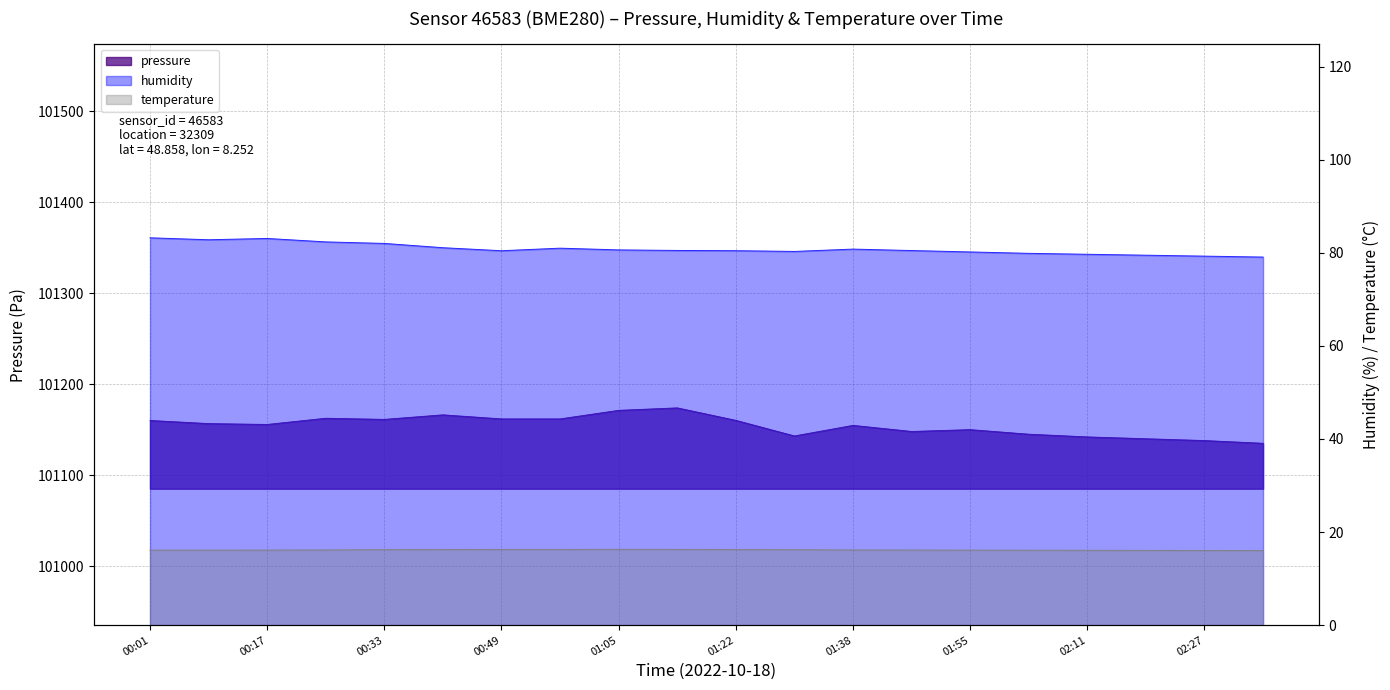

What is the difference between the maximum and minimum values in the humidity series?

4.1